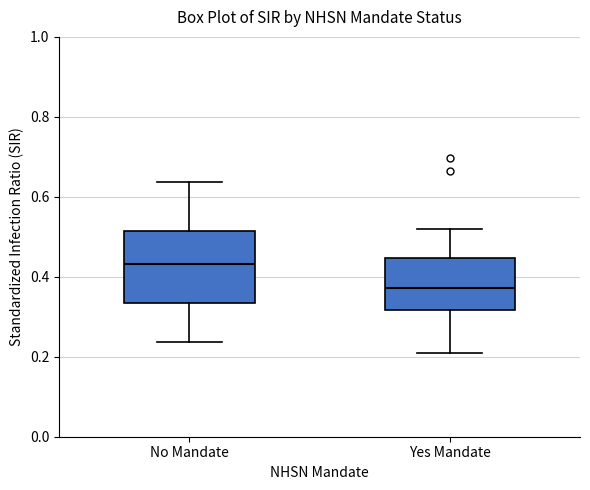

Reading left to right, read every box against the y-axis: the position of its median line, the range the box covers, and the ends of its whiskers. The values are not printed on the chart, so give them approximately, as read against the axis.

No Mandate: median 0.44, box 0.34 to 0.52, whiskers 0.24 to 0.64
Yes Mandate: median 0.38, box 0.32 to 0.44, whiskers 0.20 to 0.52